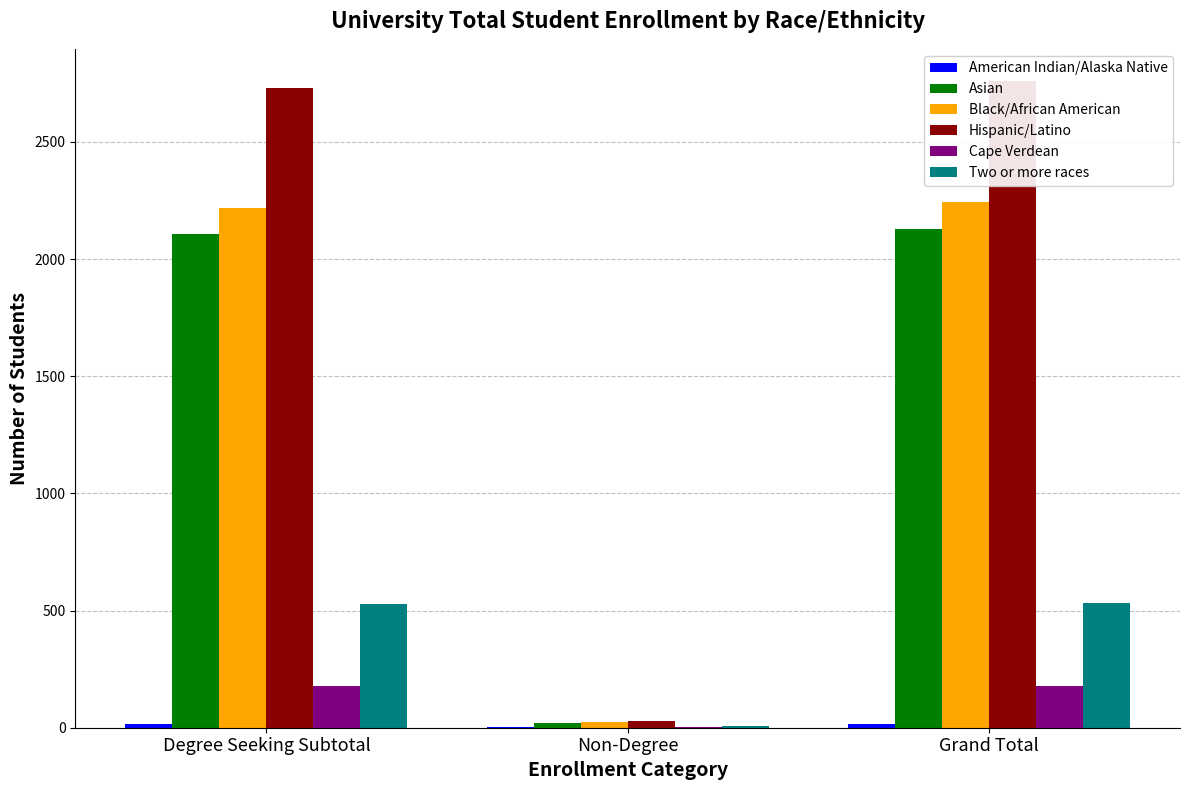

Which series has the widest spread of values?

Hispanic/Latino